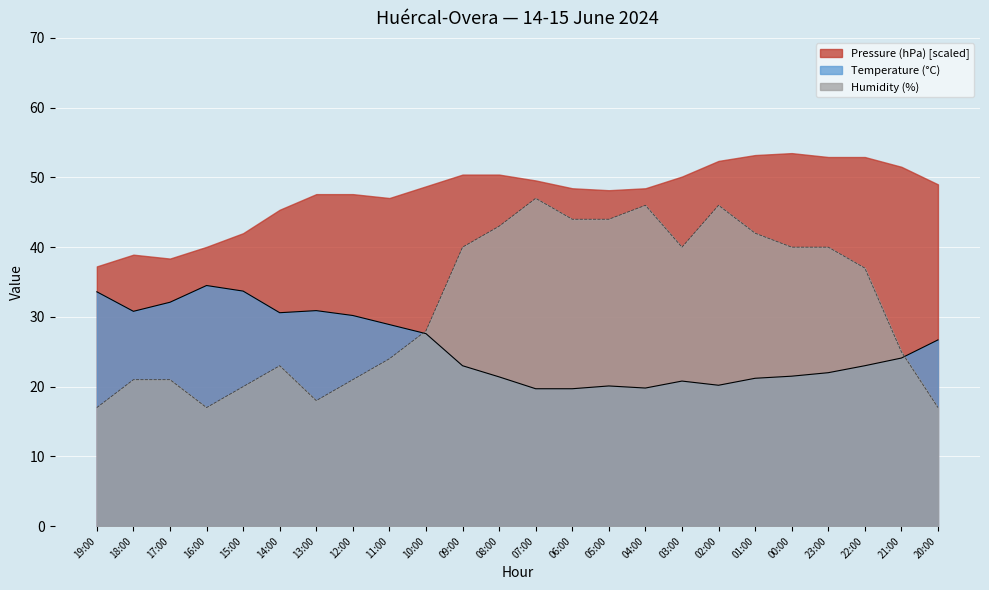

Rank the series at 07:00 from lowest to highest value.

Temperature (°C), Humidity (%), Pressure (hPa) [scaled]